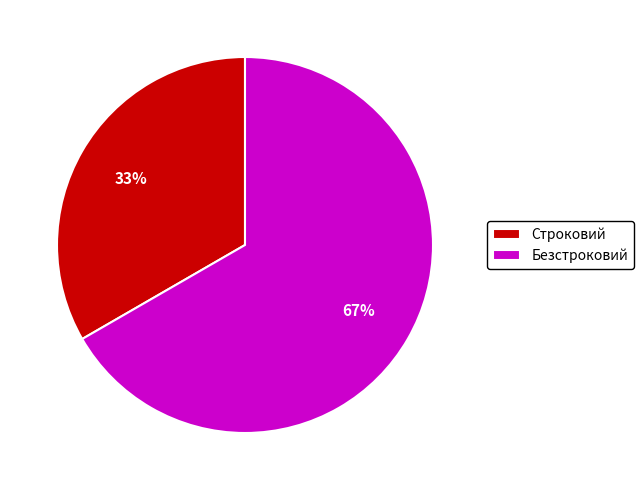

To the nearest percent, what portion does Строковий represent?

33%